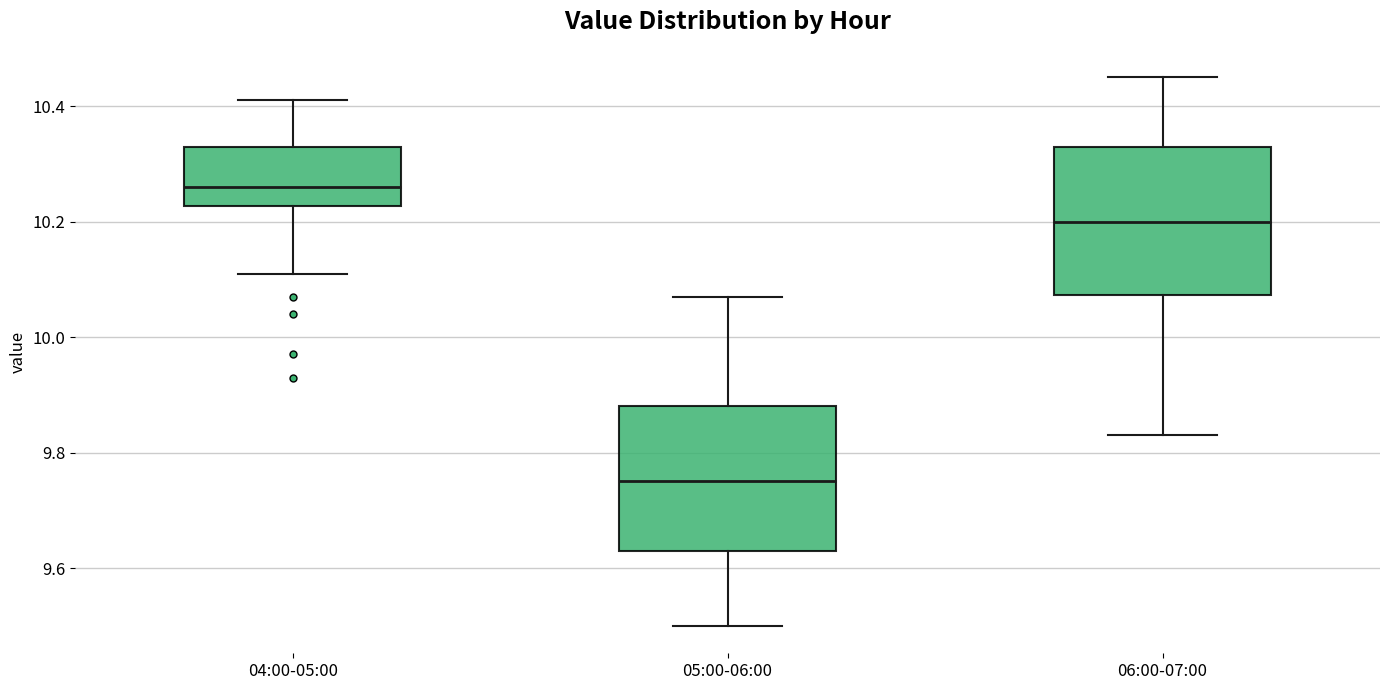

Reading left to right, transcribe this box plot: for each box, give where its median line is, the range the box spans, and where its two whiskers end, as read against the y-axis. The values are not printed on the chart, so give them approximately, as read against the axis.

04:00-05:00: median 10.26, box 10.22 to 10.34, whiskers 10.12 to 10.42
05:00-06:00: median 9.76, box 9.64 to 9.88, whiskers 9.50 to 10.08
06:00-07:00: median 10.20, box 10.08 to 10.34, whiskers 9.84 to 10.46